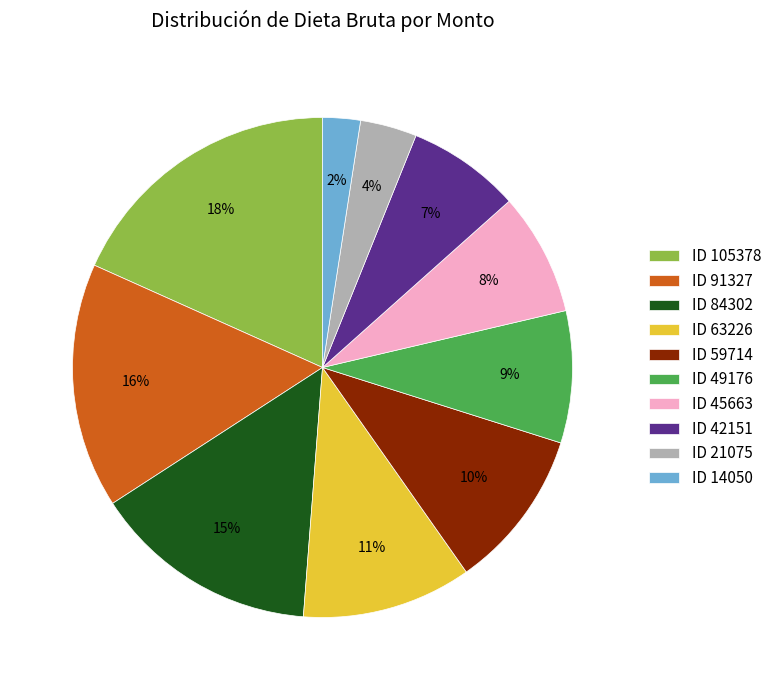

Is the sum of ID 49176 and ID 91327 greater than half?

No